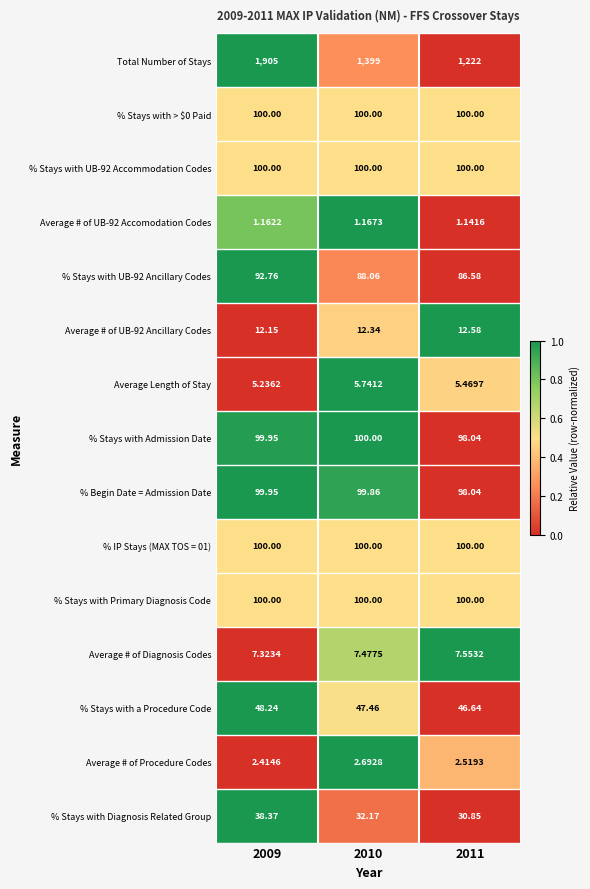

Which series has the largest total across all categories?

Total Number of Stays